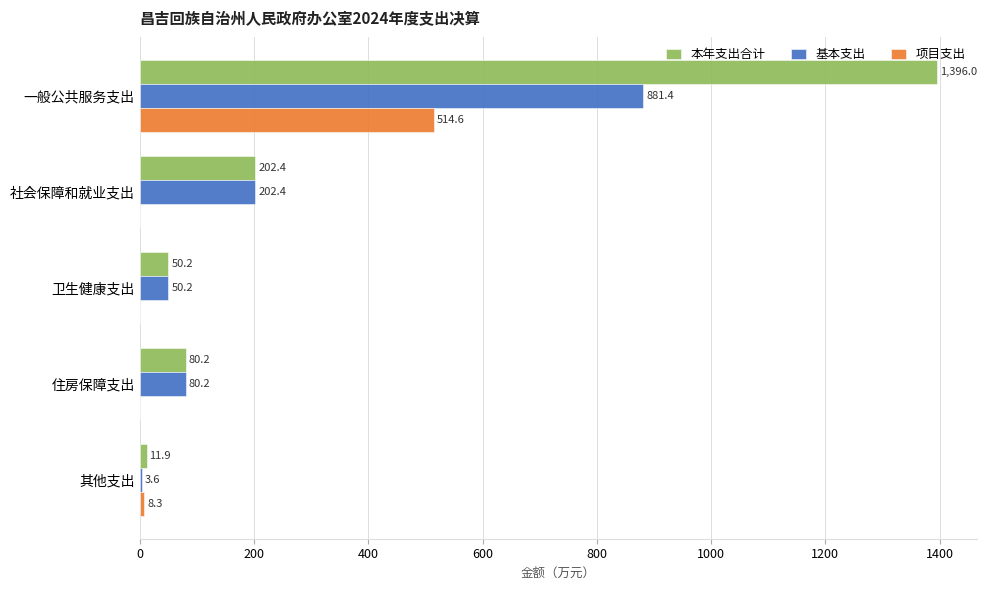

At which category is the sum across all series the highest?

一般公共服务支出